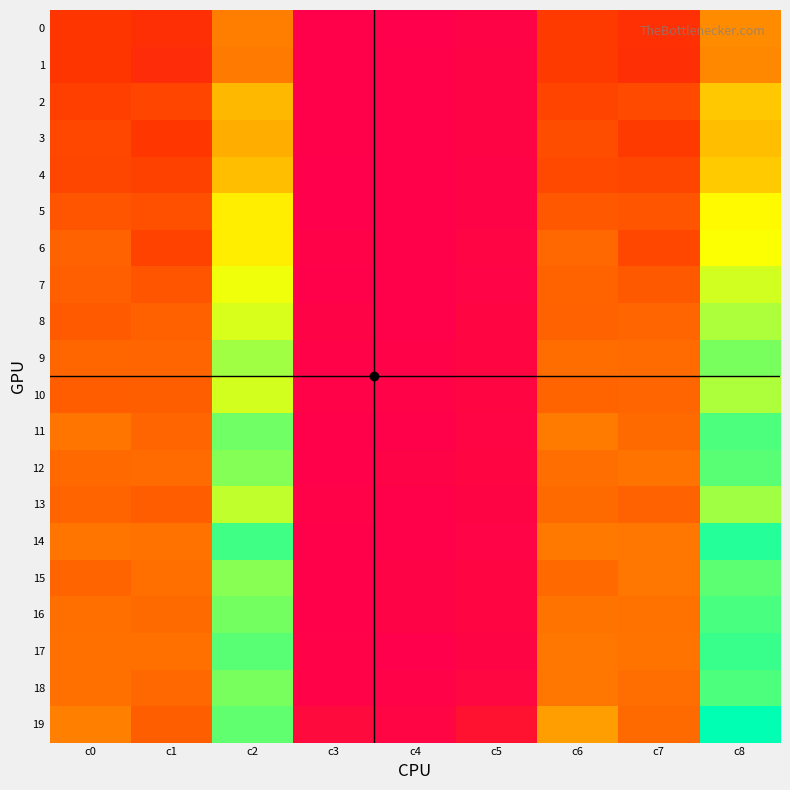

Reading right to left, what are all the values shown in this chart?

0: c8=430	c7=201	c6=229	c5=20	c4=6	c3=14	c2=410	c1=195	c0=215
1: c8=424	c7=194	c6=230	c5=27	c4=12	c3=15	c2=397	c1=182	c0=215
2: c8=525	c7=270	c6=255	c5=25	c4=13	c3=12	c2=500	c1=257	c0=243
3: c8=510	c7=230	c6=280	c5=26	c4=11	c3=15	c2=484	c1=219	c0=265
4: c8=528	c7=260	c6=268	c5=19	c4=11	c3=8	c2=509	c1=249	c0=260
5: c8=605	c7=297	c6=308	c5=19	c4=10	c3=9	c2=586	c1=287	c0=299
6: c8=615	c7=265	c6=350	c5=29	c4=13	c3=16	c2=586	c1=252	c0=334
7: c8=648	c7=311	c6=337	c5=23	c4=13	c3=10	c2=625	c1=298	c0=327
8: c8=677	c7=343	c6=334	c5=34	c4=14	c3=20	c2=643	c1=329	c0=314
9: c8=720	c7=358	c6=362	c5=32	c4=16	c3=16	c2=688	c1=342	c0=346
10: c8=679	c7=341	c6=338	c5=32	c4=16	c3=16	c2=647	c1=325	c0=322
11: c8=754	c7=356	c6=398	c5=29	c4=14	c3=15	c2=725	c1=342	c0=383
12: c8=743	c7=379	c6=364	c5=33	c4=20	c3=13	c2=710	c1=359	c0=351
13: c8=688	c7=332	c6=356	c5=26	c4=10	c3=16	c2=662	c1=322	c0=340
14: c8=785	c7=391	c6=394	c5=23	c4=13	c3=10	c2=762	c1=378	c0=384
15: c8=740	c7=387	c6=353	c5=34	c4=20	c3=14	c2=706	c1=367	c0=339
16: c8=756	c7=376	c6=380	c5=33	c4=20	c3=13	c2=723	c1=356	c0=367
17: c8=769	c7=380	c6=389	c5=26	c4=9	c3=17	c2=743	c1=371	c0=372
18: c8=753	c7=366	c6=387	c5=35	c4=18	c3=17	c2=718	c1=348	c0=370
19: c8=815	c7=354	c6=461	c5=79	c4=31	c3=48	c2=736	c1=323	c0=413